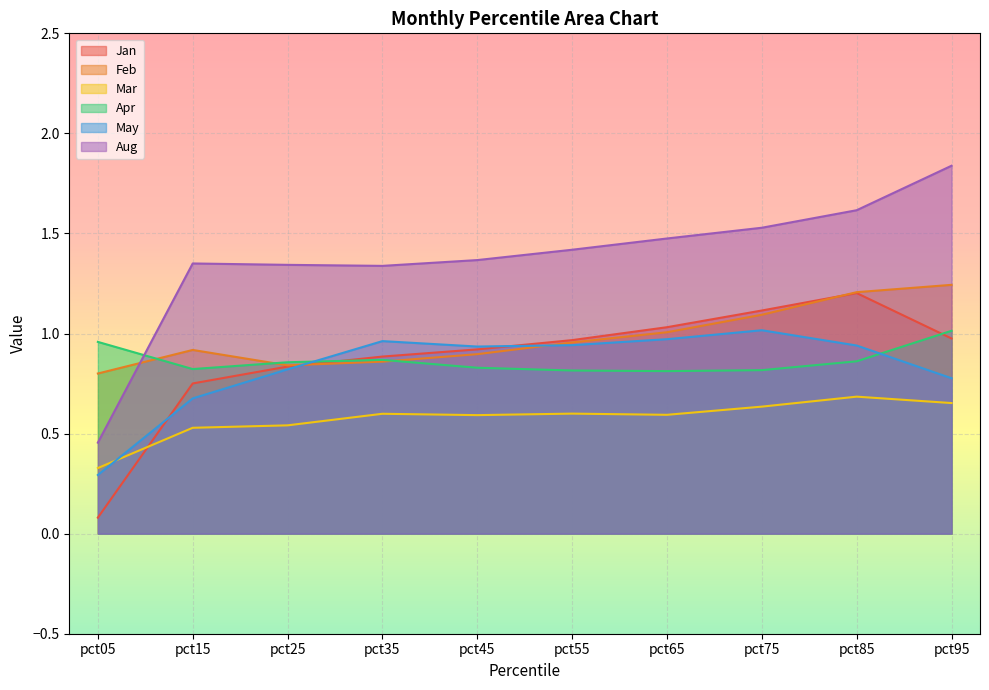

How many lines are shown in the chart?

6